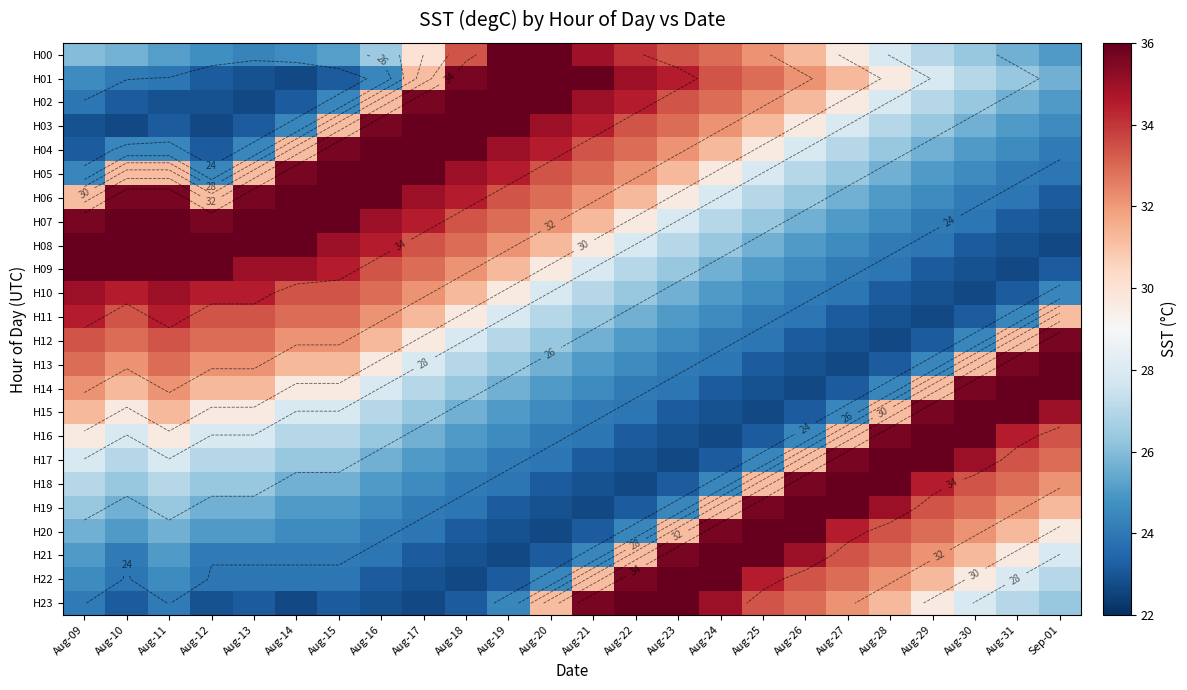

The H22 series shows 11.6 at Aug-23. True or false?

False